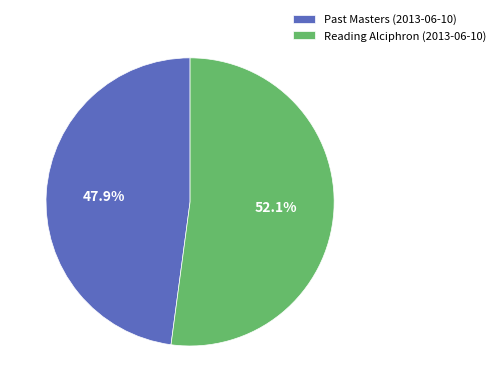

What is the ratio of the value at Reading Alciphron (2013-06-10) to the value at Past Masters (2013-06-10)?

1.1